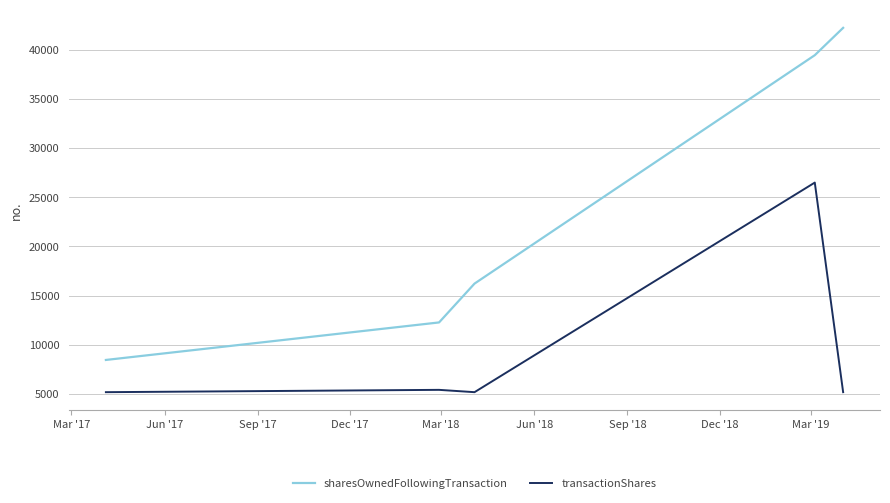

Which series has the largest total across all categories?

sharesOwnedFollowingTransaction